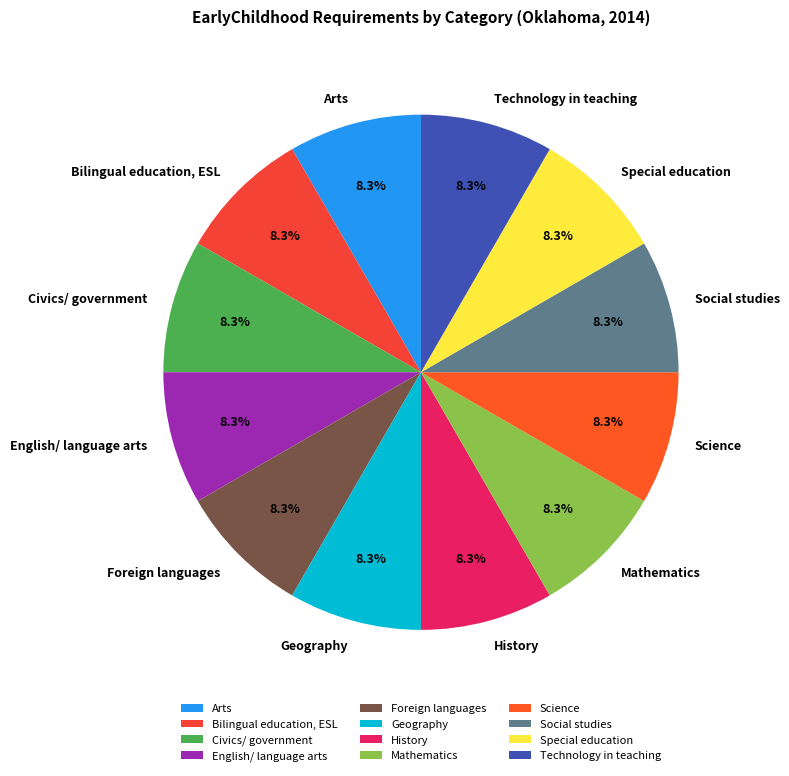

Count the number of slices in the pie.

12